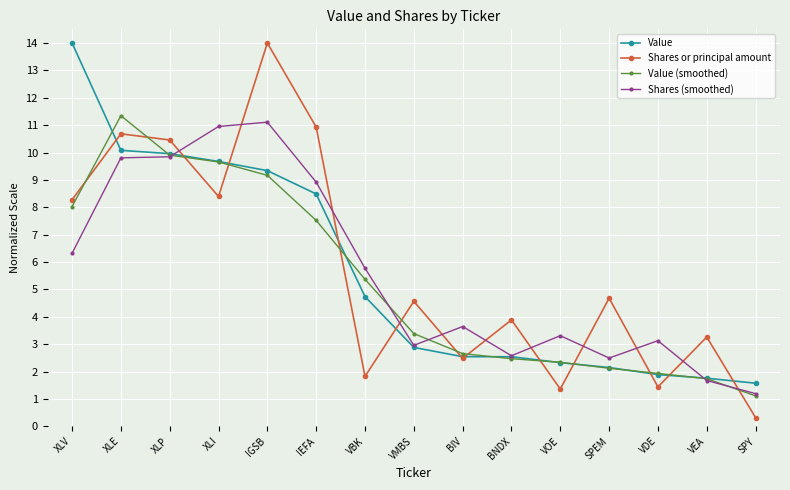

Reading right to left, extract all data points from this chart.

Value: 1.6	1.8	1.9	2.1	2.3	2.5	2.5	2.9	4.7	8.5	9.3	9.7	10.0	10.1	14.0
Shares or principal amount: 0.3	3.3	1.4	4.7	1.4	3.9	2.5	4.6	1.8	10.9	14.0	8.4	10.5	10.7	8.3
Value (smoothed): 1.1	1.7	1.9	2.1	2.3	2.5	2.7	3.4	5.4	7.5	9.2	9.7	9.9	11.3	8.0
Shares (smoothed): 1.2	1.7	3.1	2.5	3.3	2.6	3.6	3.0	5.8	8.9	11.1	11.0	9.8	9.8	6.3